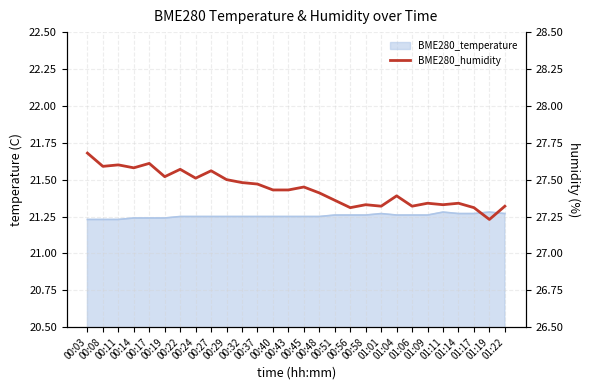

Reading left to right, list all the values displayed in this chart.

27.7	27.6	27.6	27.6	27.6	27.5	27.6	27.5	27.6	27.5	27.5	27.5	27.4	27.4	27.4	27.4	27.4	27.3	27.3	27.3	27.4	27.3	27.3	27.3	27.3	27.3	27.2	27.3